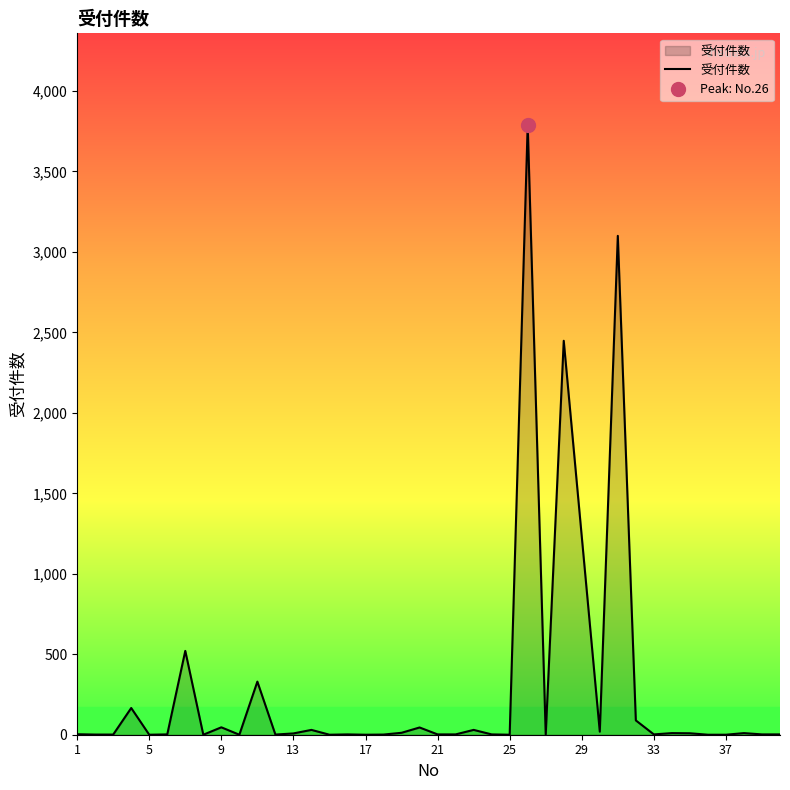

What is the change in value from 18 to 39?

-10